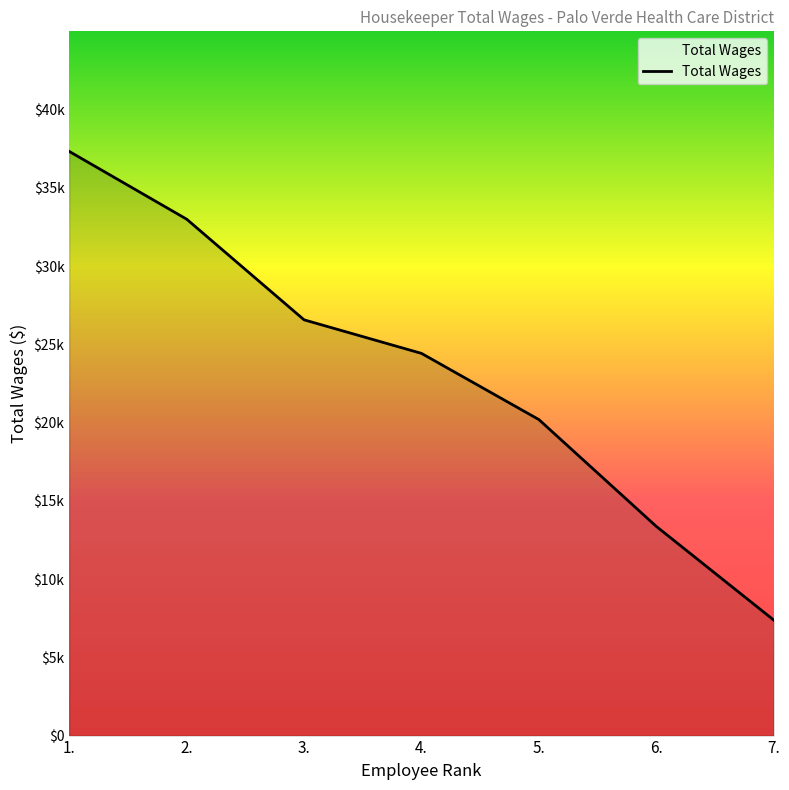

Does the chart display data point markers on the line(s)?

No